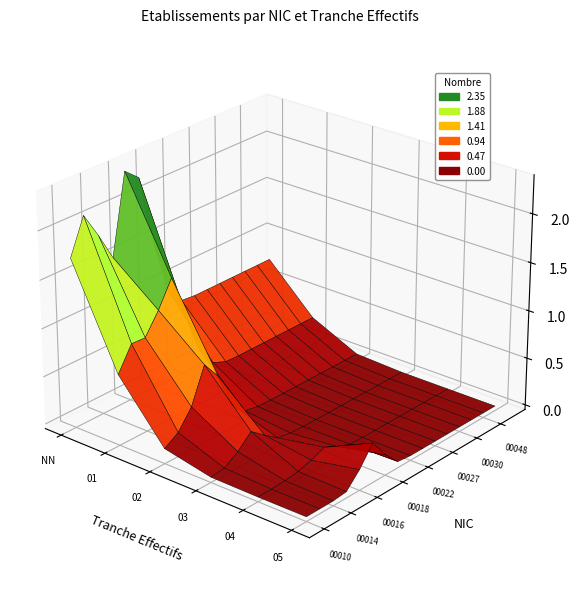

Is it true that 00010 equals 0 at 03?

True